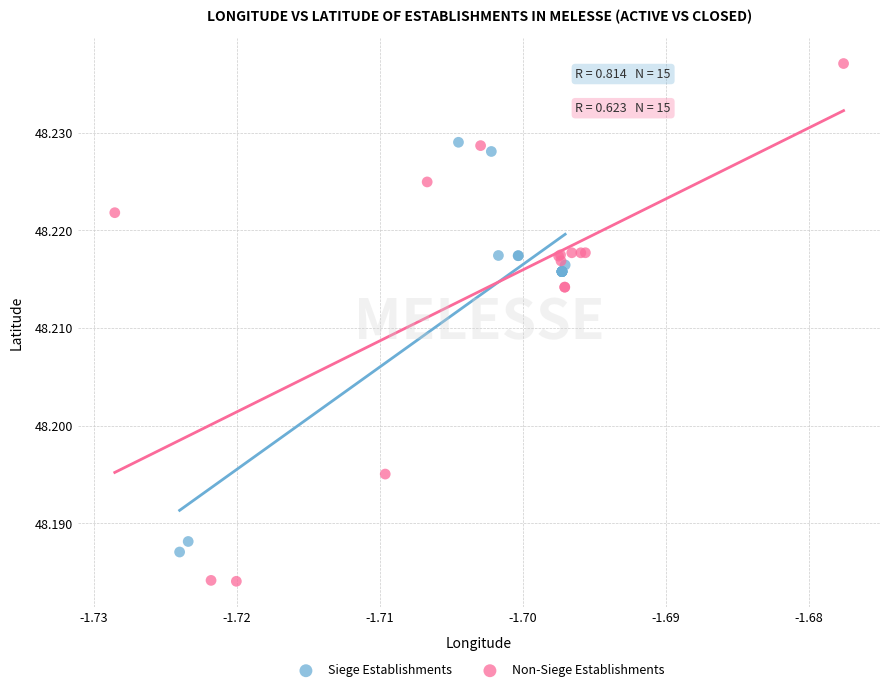

Which series contains the highest Y value?

Non-Siege Establishments